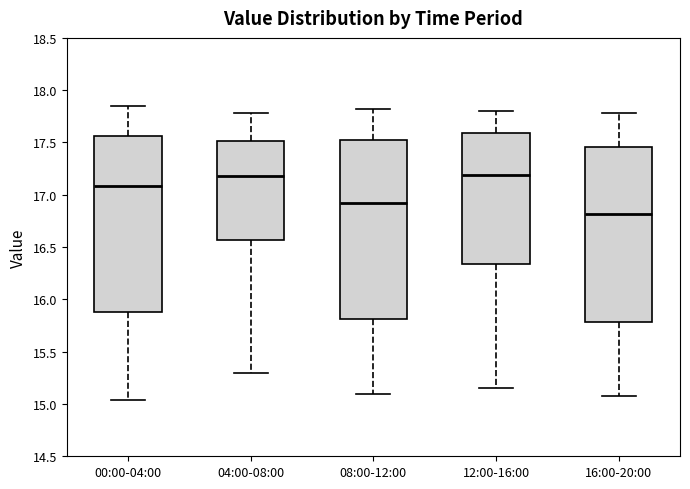

Reading left to right, transcribe this box plot: for each box, give where its median line is, the range the box spans, and where its two whiskers end, as read against the y-axis. The values are not printed on the chart, so give them approximately, as read against the axis.

00:00-04:00: median 17.10, box 15.90 to 17.55, whiskers 15.05 to 17.85
04:00-08:00: median 17.20, box 16.55 to 17.50, whiskers 15.30 to 17.80
08:00-12:00: median 16.95, box 15.80 to 17.55, whiskers 15.10 to 17.80
12:00-16:00: median 17.20, box 16.35 to 17.60, whiskers 15.15 to 17.80
16:00-20:00: median 16.80, box 15.80 to 17.45, whiskers 15.10 to 17.80